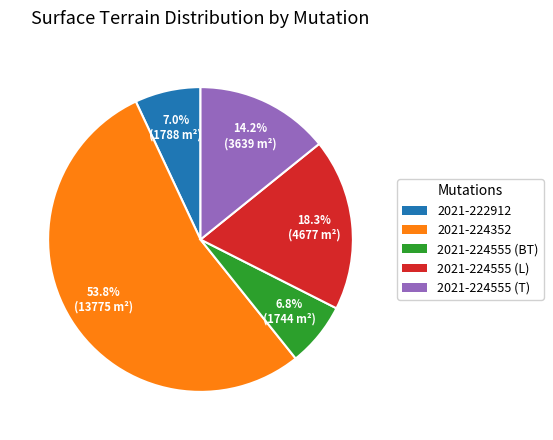

To the nearest percent, what portion does 2021-224555 (T) represent?

14%